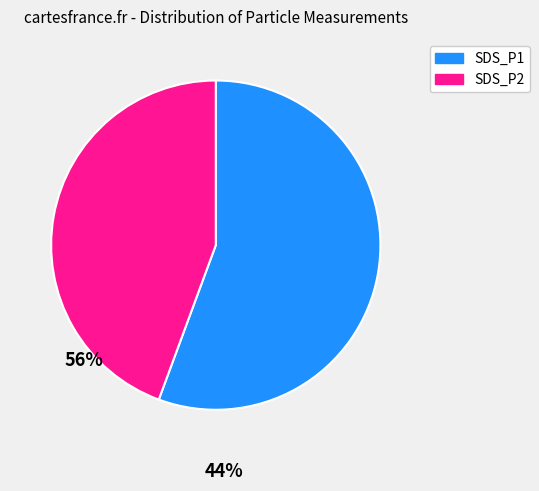

Which slice is the largest?

SDS_P1